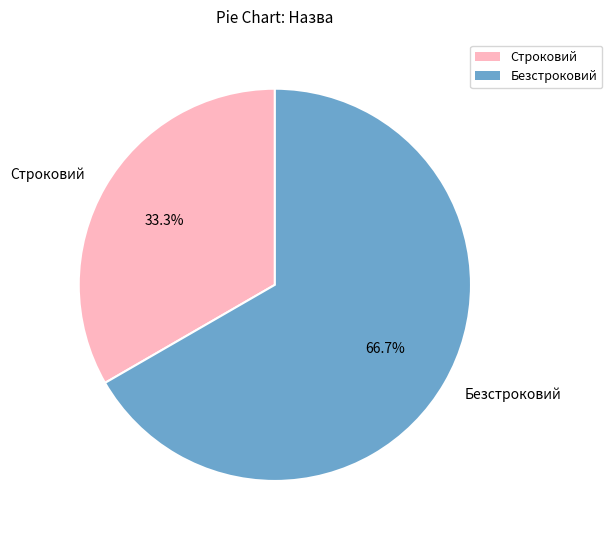

To the nearest percent, what is the difference between the largest and smallest slice percentages?

33%